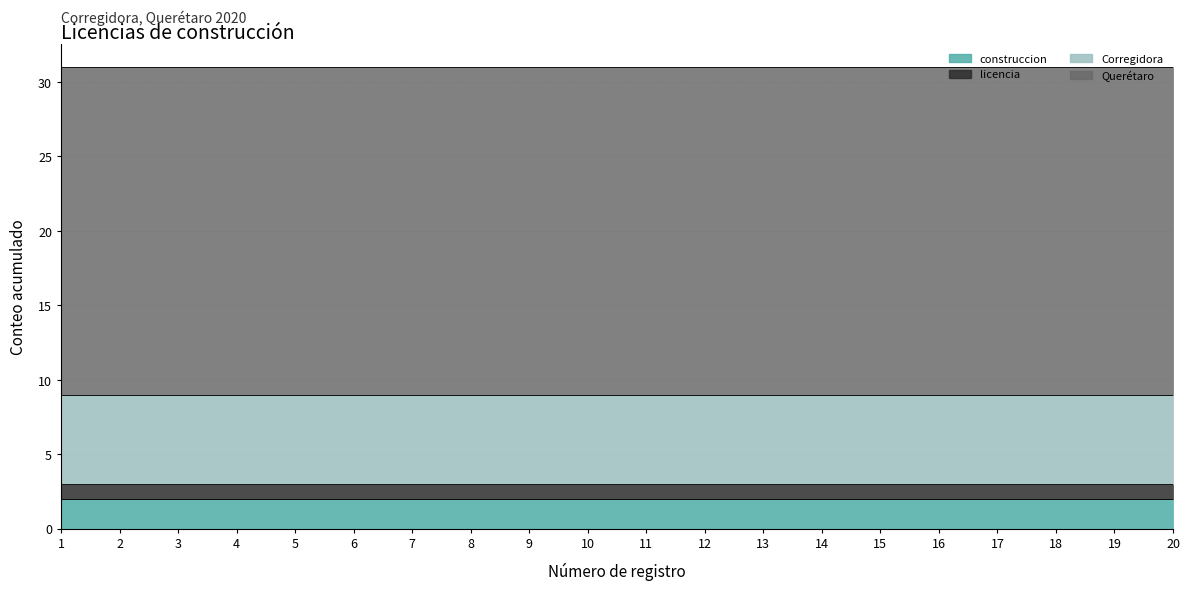

Rank the series at 14 from highest to lowest value.

Querétaro, Corregidora, construccion, licencia